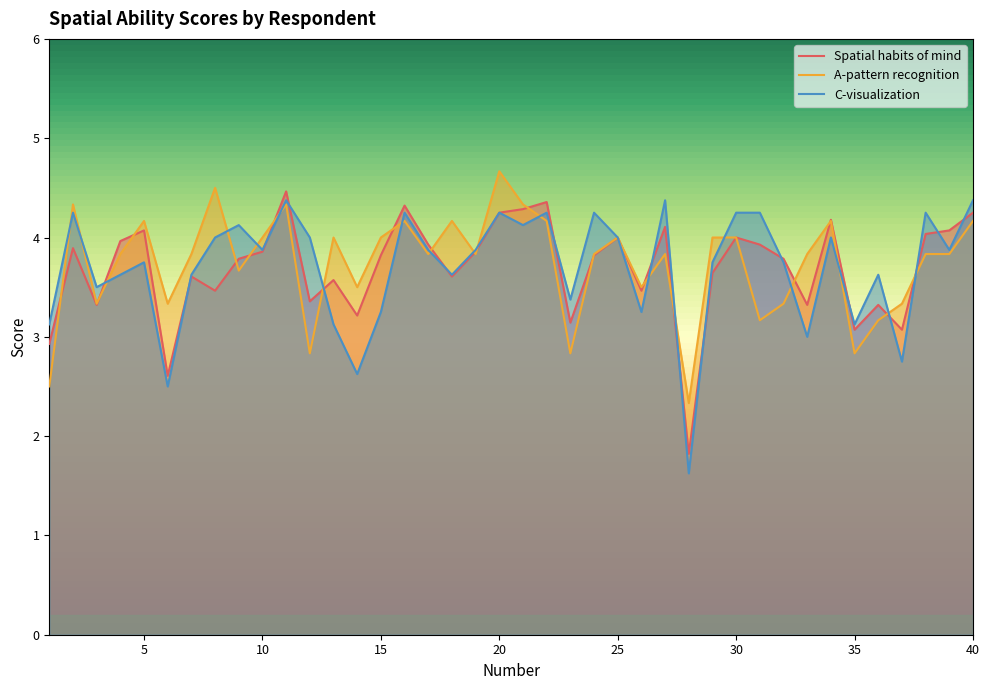

How many intersections are there between A-pattern recognition and C-visualization?

19